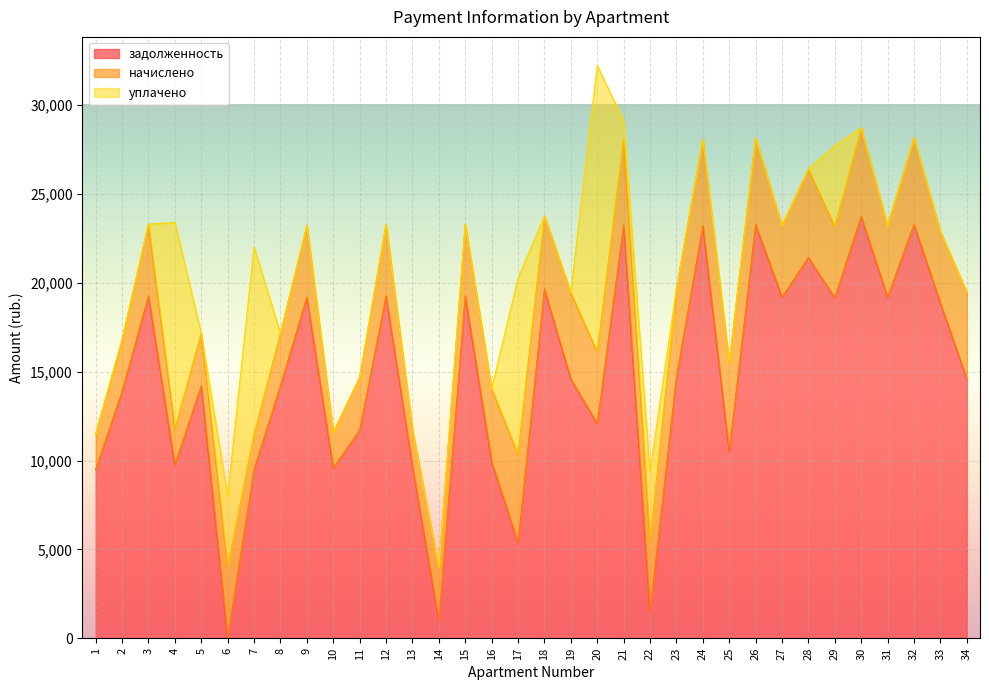

Reading left to right, transcribe all the data shown in this chart.

задолженность: 1=9491.9	2=13870.7	3=19263.0	4=9745.2	5=14195.5	6=0.0	7=9485.3	8=14195.5	9=19198.1	10=9582.8	11=11695.5	12=19263.0	13=9693.2	14=991.1	15=19263.0	16=9930.9	17=5358.1	18=19652.9	19=14586.8	20=12081.0	21=23258.5	22=1486.4	23=14692.4	24=23219.5	25=10503.8	26=23284.6	27=19198.1	28=21427.6	29=19165.6	30=23745.8	31=19198.1	32=23291.0	33=18865.6	34=14603.1
начислено: 1=1988.2	2=2905.3	3=4034.8	4=2041.2	5=2973.4	6=4027.9	7=1986.7	8=2973.4	9=4021.2	10=2007.2	11=2973.4	12=4034.8	13=2041.2	14=2973.4	15=4034.8	16=4116.5	17=4973.8	18=4116.5	19=4871.6	20=4034.8	21=4871.6	22=3959.9	23=4973.8	24=4863.5	25=4987.3	26=4877.2	27=4021.2	28=4973.8	29=4014.4	30=4973.8	31=4021.2	32=4878.5	33=4014.4	34=4877.2
уплачено: 1=0.0	2=61.6	3=0.0	4=11616.3	5=0.0	6=3964.3	7=10544.4	8=0.0	9=0.0	10=0.0	11=0.0	12=0.0	13=0.0	14=0.0	15=0.0	16=0.0	17=9917.3	18=0.0	19=0.0	20=16115.7	21=1000.0	22=3942.5	23=-200.0	24=0.0	25=0.0	26=0.0	27=0.0	28=0.0	29=4540.5	30=0.0	31=0.0	32=0.0	33=0.0	34=0.0